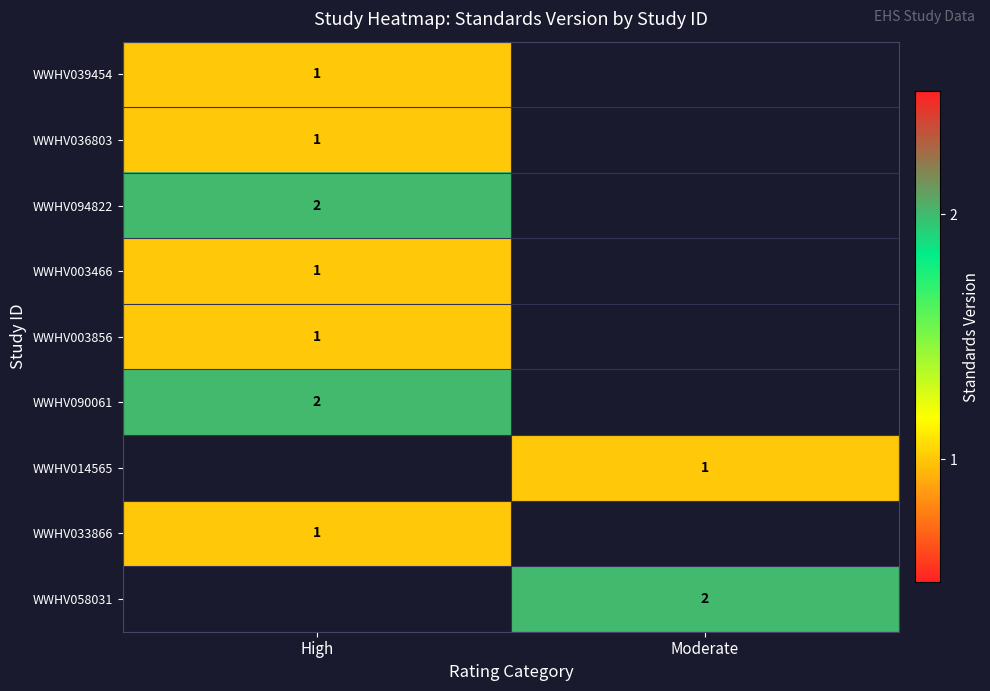

What is the minimum value shown in the chart?

1.0